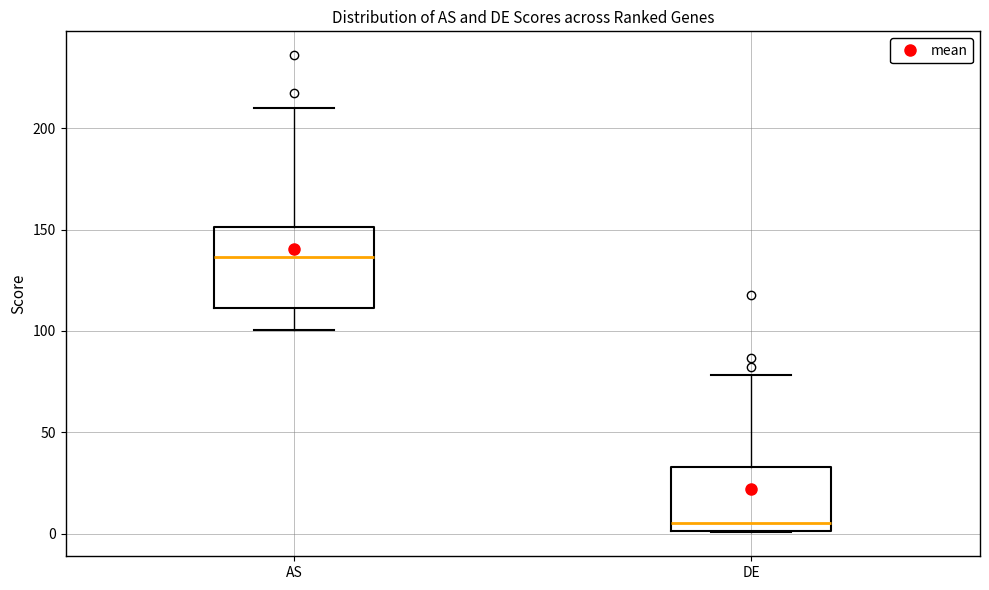

Where does the median line of the box for DE sit on the y-axis? The values are not printed on the chart, so give them approximately, as read against the axis.

5